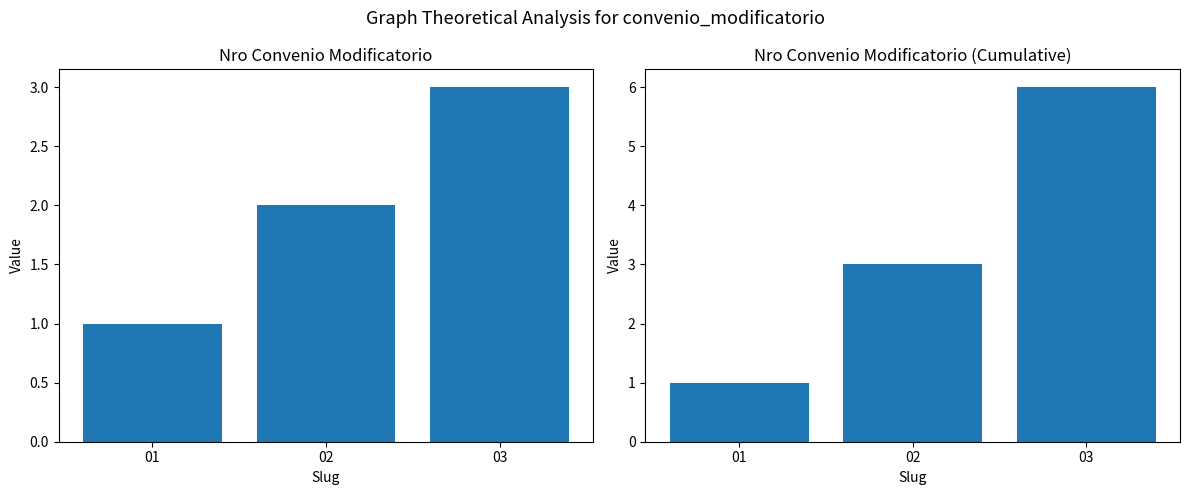

What is the highest value of the nro_convenio_modificatorio (cumulative) series?

6